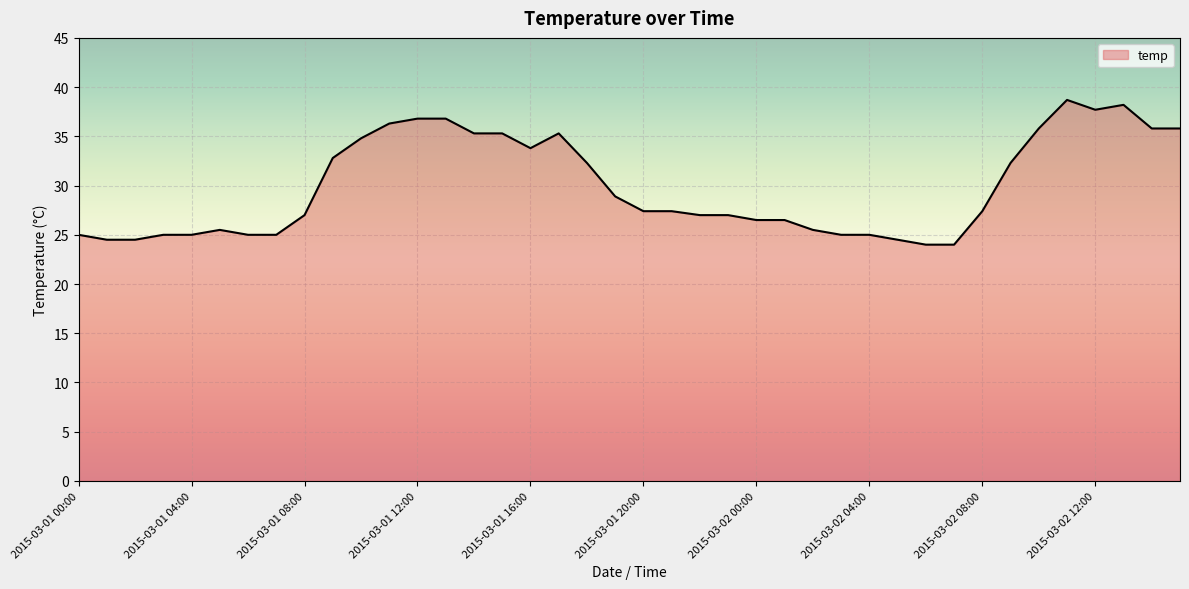

What is the minimum value shown in the chart?

24.0